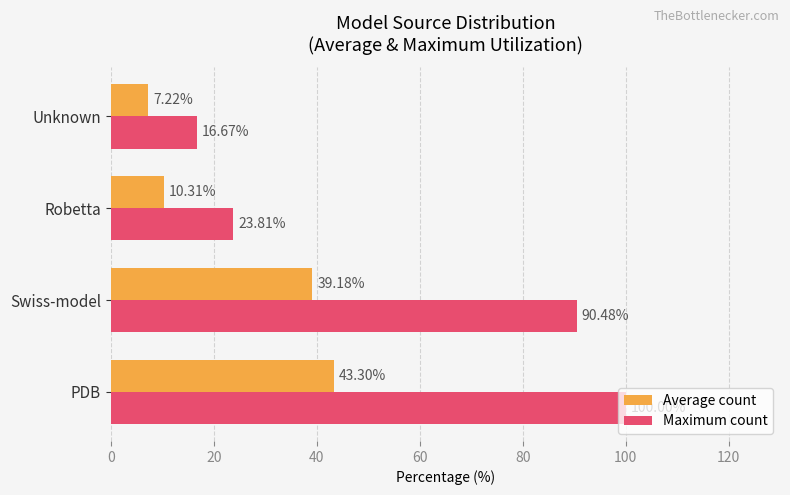

Rank the series by their maximum value, from highest to lowest.

Maximum count, Average count